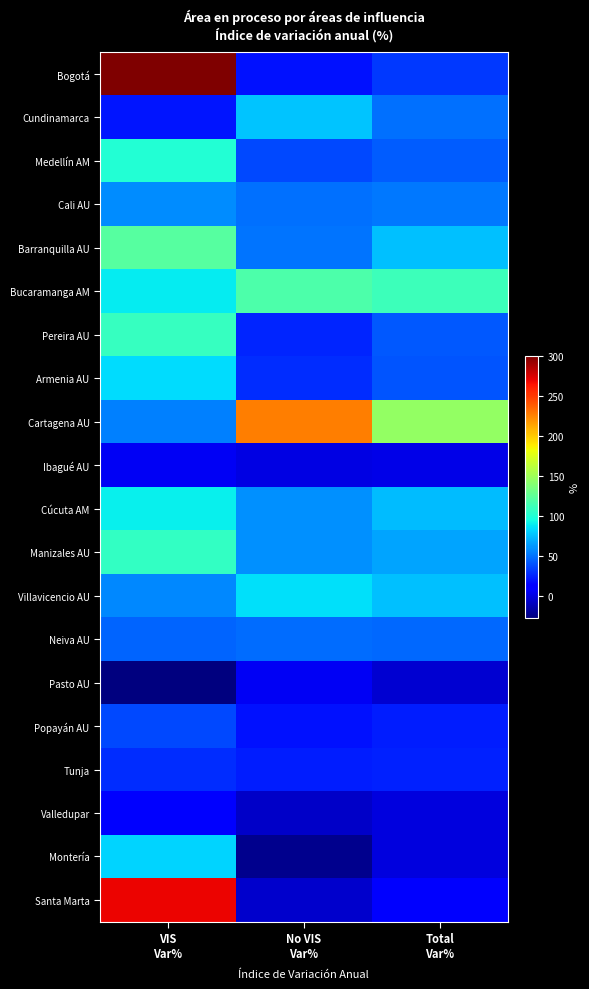

What is the total value across all series at No VIS
Var%?

904.8